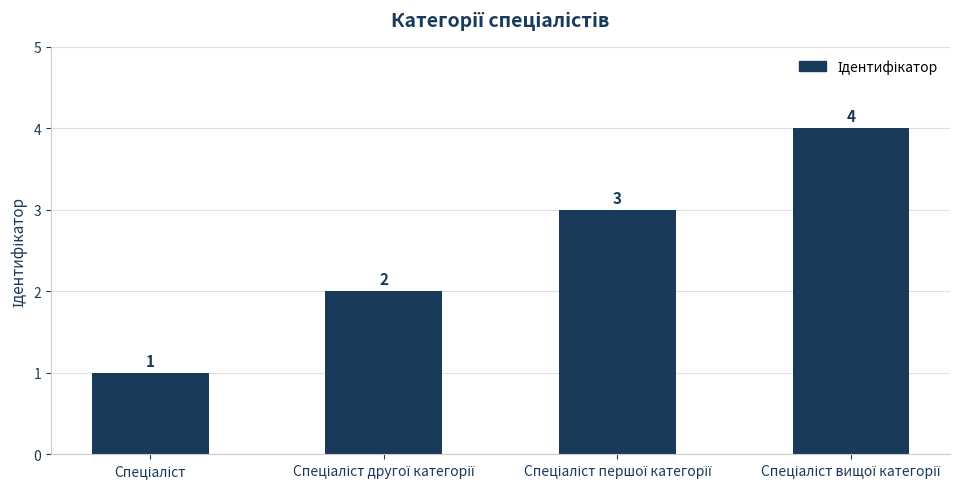

Reading right to left, transcribe all the data shown in this chart.

4	3	2	1